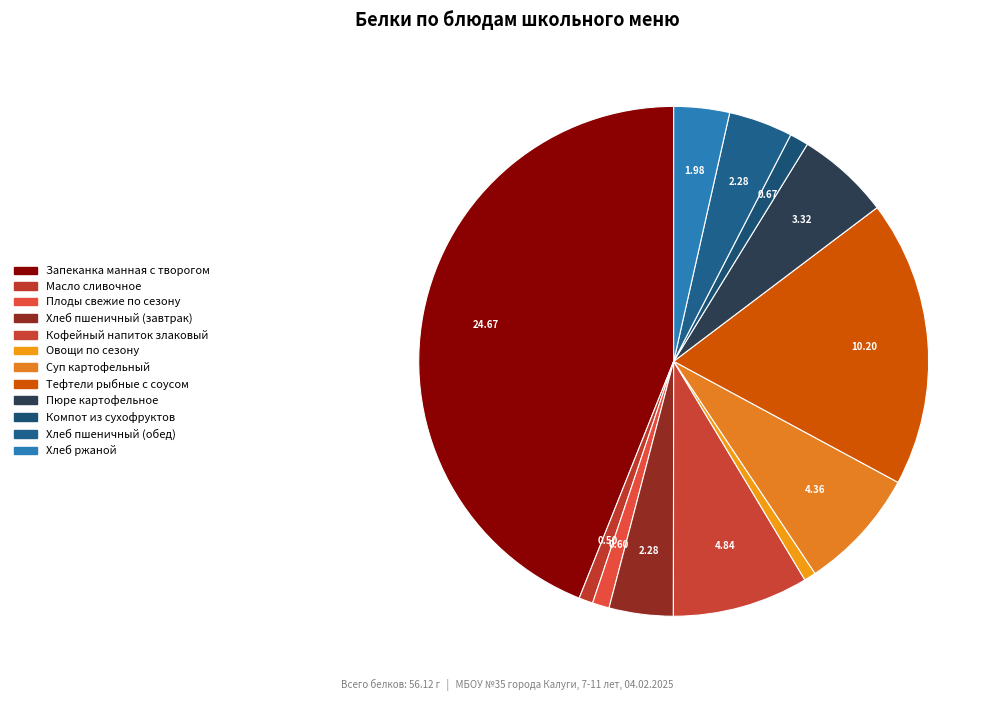

Between Хлеб ржаной and Тефтели рыбные с соусом, which is larger?

Тефтели рыбные с соусом